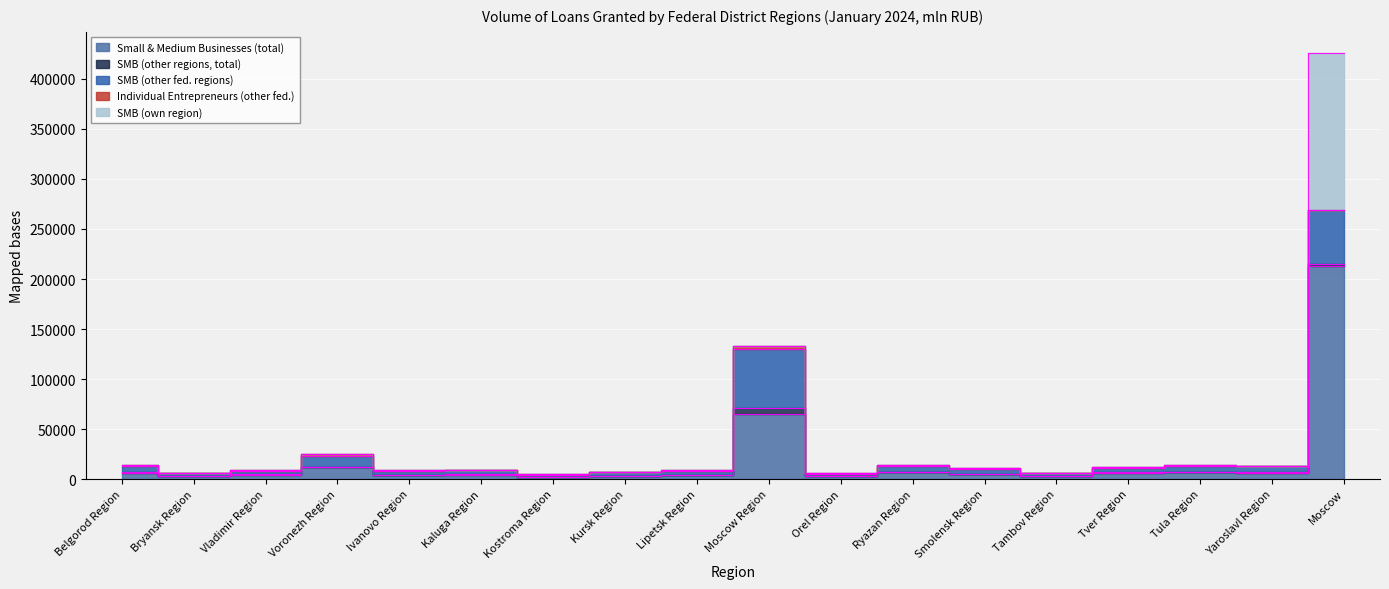

Between Ryazan Region and Moscow Region, which is larger?

Moscow Region